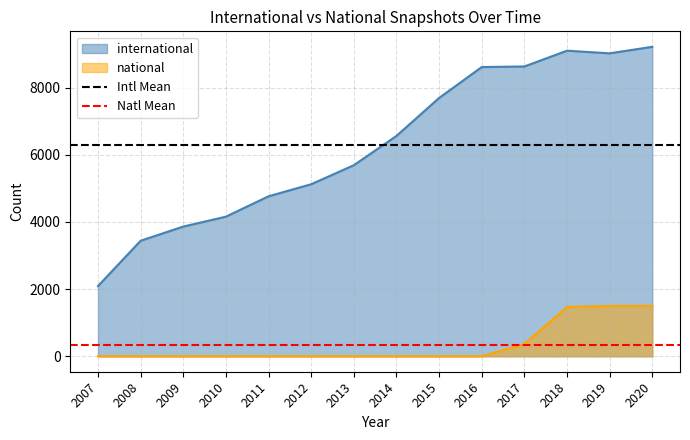

What is the sum of all Intl Mean values?

12568.0